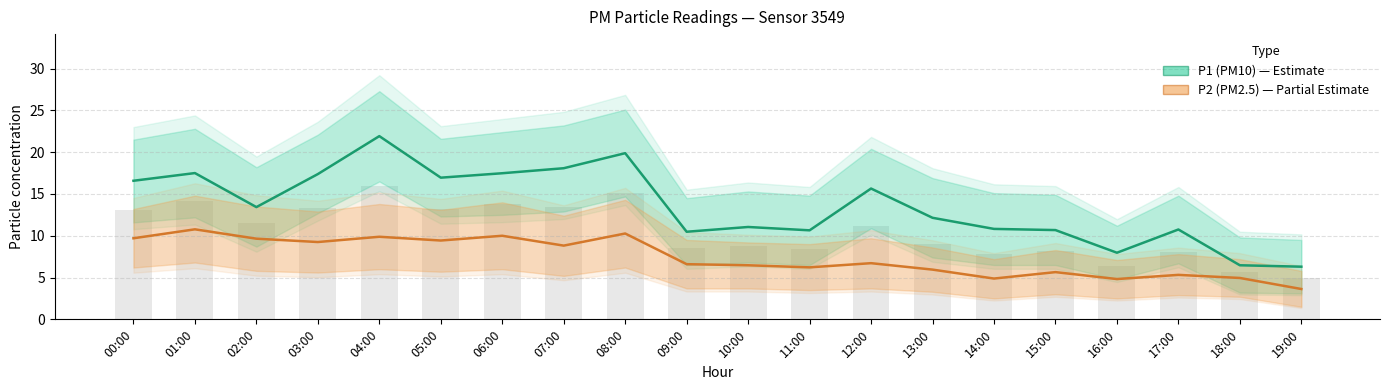

What is the value of the P2 (PM2.5) bar at the 11th from the left?

6.5